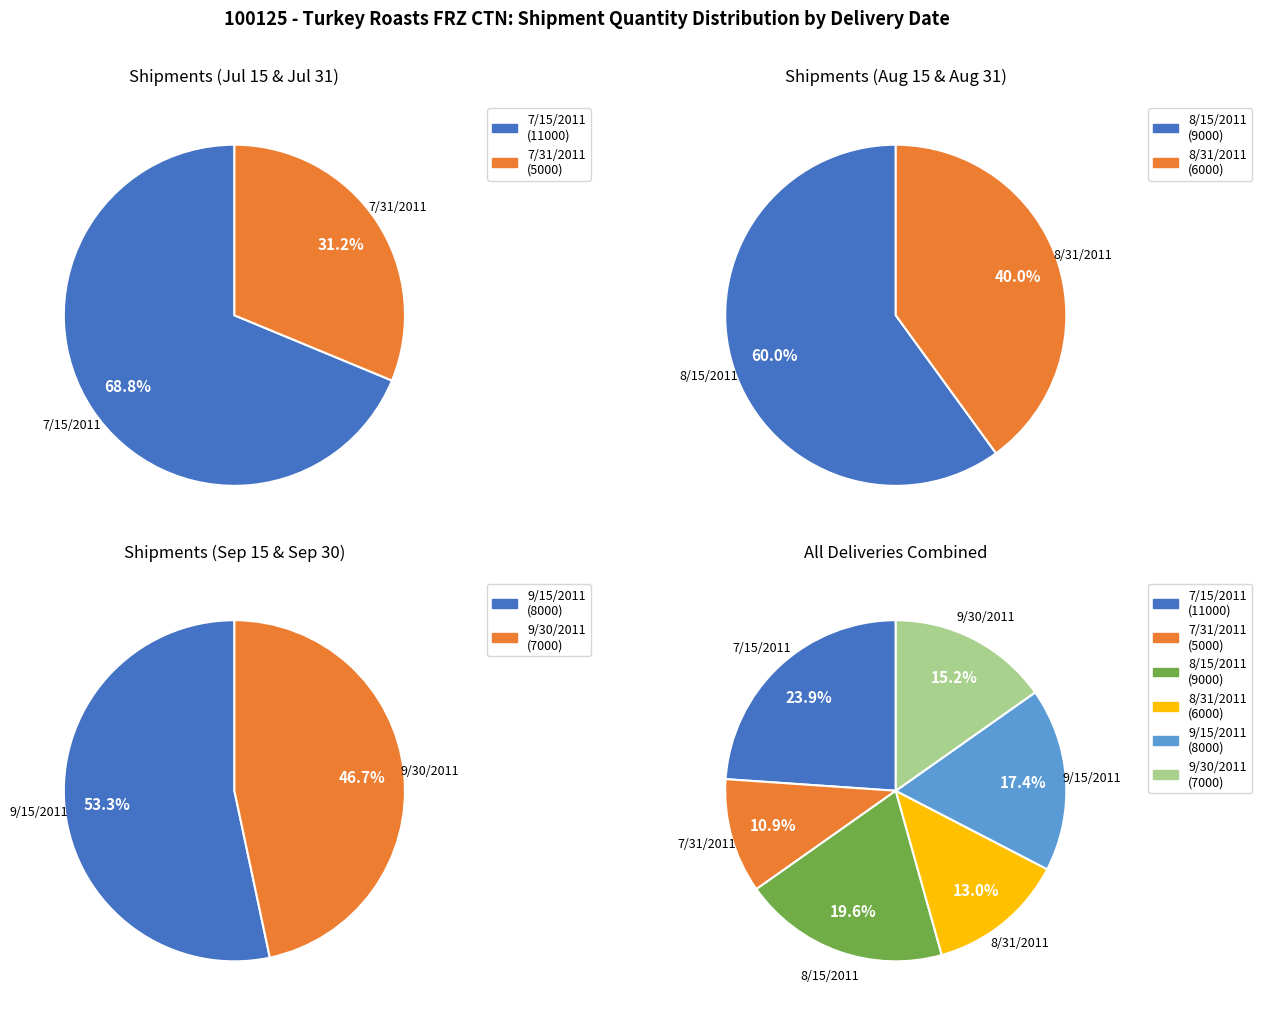

Is 7/15/2011 the majority of the pie?

No